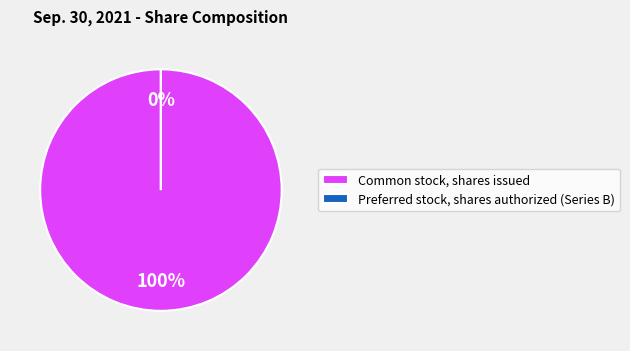

To the nearest percent, what is the difference between the largest and smallest slice percentages?

100%